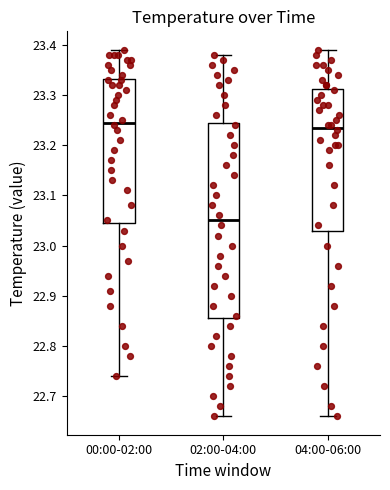

Reading left to right, read every box against the y-axis: the position of its median line, the range the box covers, and the ends of its whiskers. The values are not printed on the chart, so give them approximately, as read against the axis.

00:00-02:00: median 23.25, box 23.05 to 23.33, whiskers 22.74 to 23.39
02:00-04:00: median 23.05, box 22.86 to 23.25, whiskers 22.66 to 23.38
04:00-06:00: median 23.24, box 23.03 to 23.31, whiskers 22.66 to 23.39